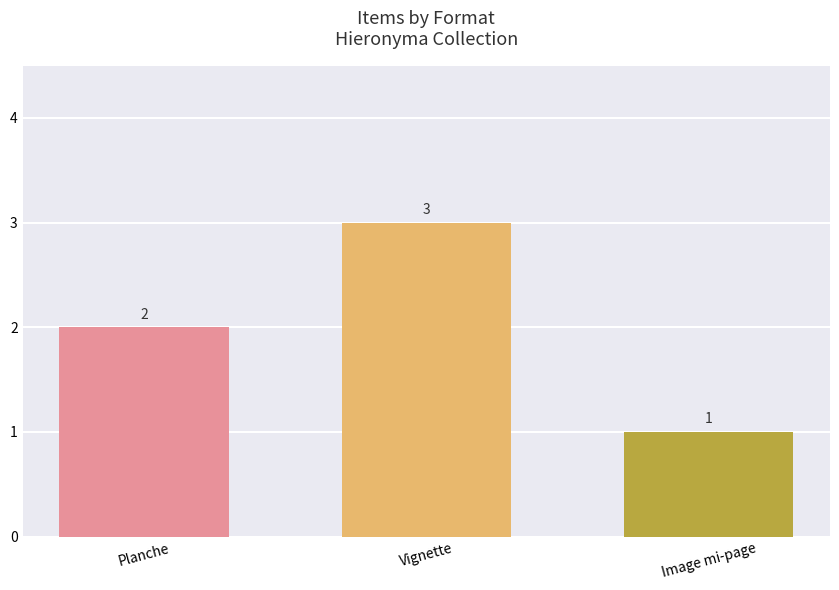

How many categories are shown in the chart?

3